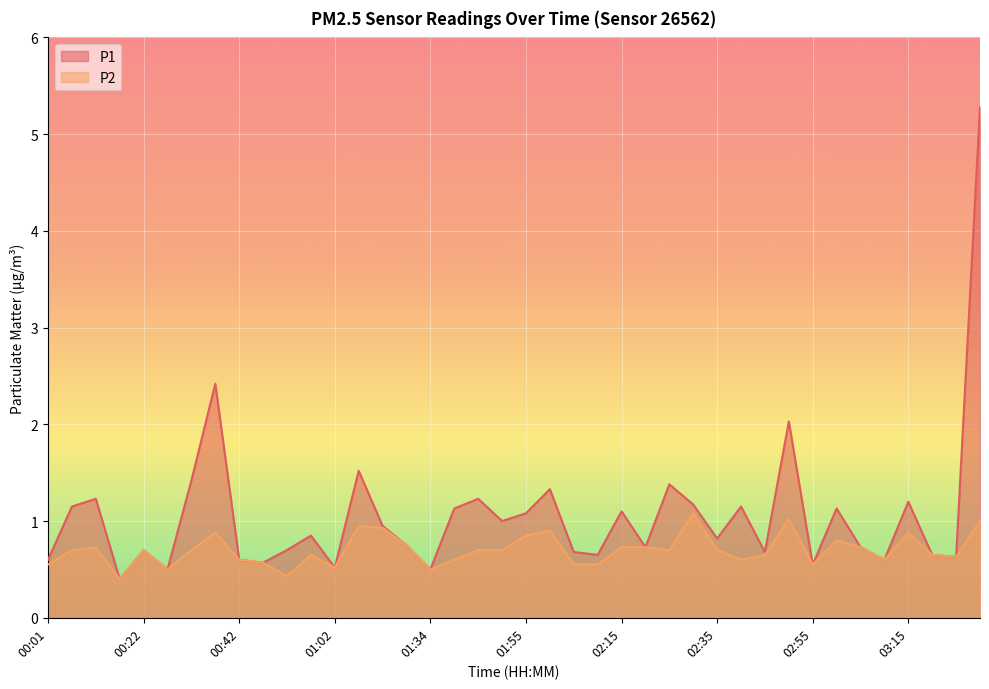

What is the difference between the P1 values at 02:40 and 00:57?

0.3